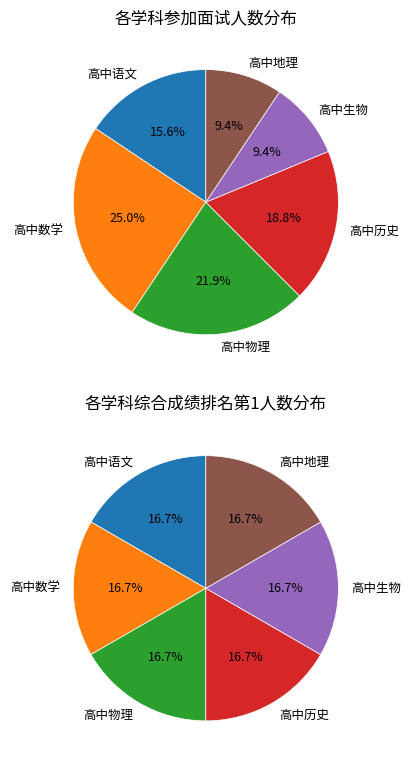

To the nearest percent, what is the difference between the 高中数学 and 高中语文 slice percentages?

9%